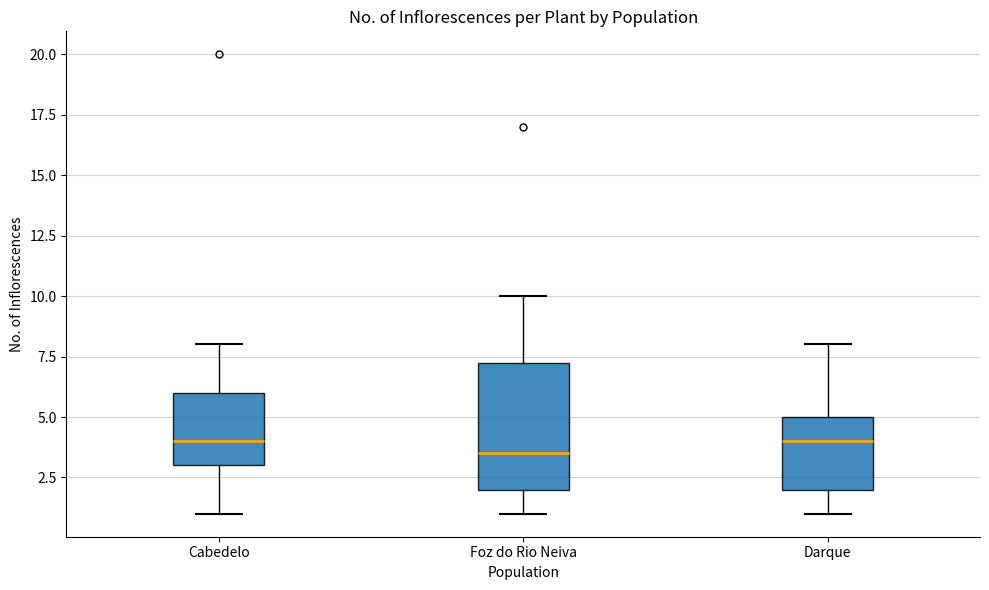

Where does the median line of the box for Darque sit on the y-axis? The values are not printed on the chart, so give them approximately, as read against the axis.

4.0